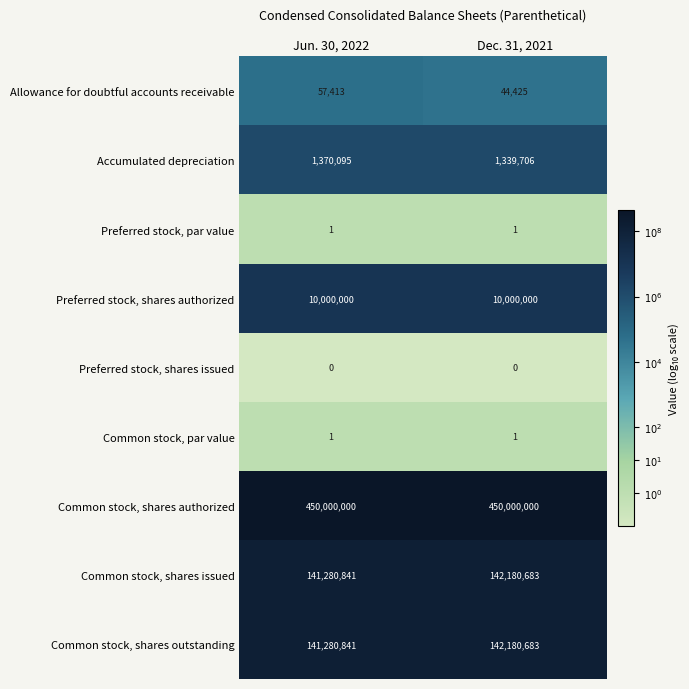

Reading right to left, transcribe all the data shown in this chart.

Allowance for doubtful accounts receivable: Dec. 31, 2021=44425	Jun. 30, 2022=57413
Accumulated depreciation: Dec. 31, 2021=1339706	Jun. 30, 2022=1370095
Preferred stock, par value: Dec. 31, 2021=1	Jun. 30, 2022=1
Preferred stock, shares authorized: Dec. 31, 2021=10000000	Jun. 30, 2022=10000000
Preferred stock, shares issued: Dec. 31, 2021=0	Jun. 30, 2022=0
Common stock, par value: Dec. 31, 2021=1	Jun. 30, 2022=1
Common stock, shares authorized: Dec. 31, 2021=450000000	Jun. 30, 2022=450000000
Common stock, shares issued: Dec. 31, 2021=142180683	Jun. 30, 2022=141280841
Common stock, shares outstanding: Dec. 31, 2021=142180683	Jun. 30, 2022=141280841